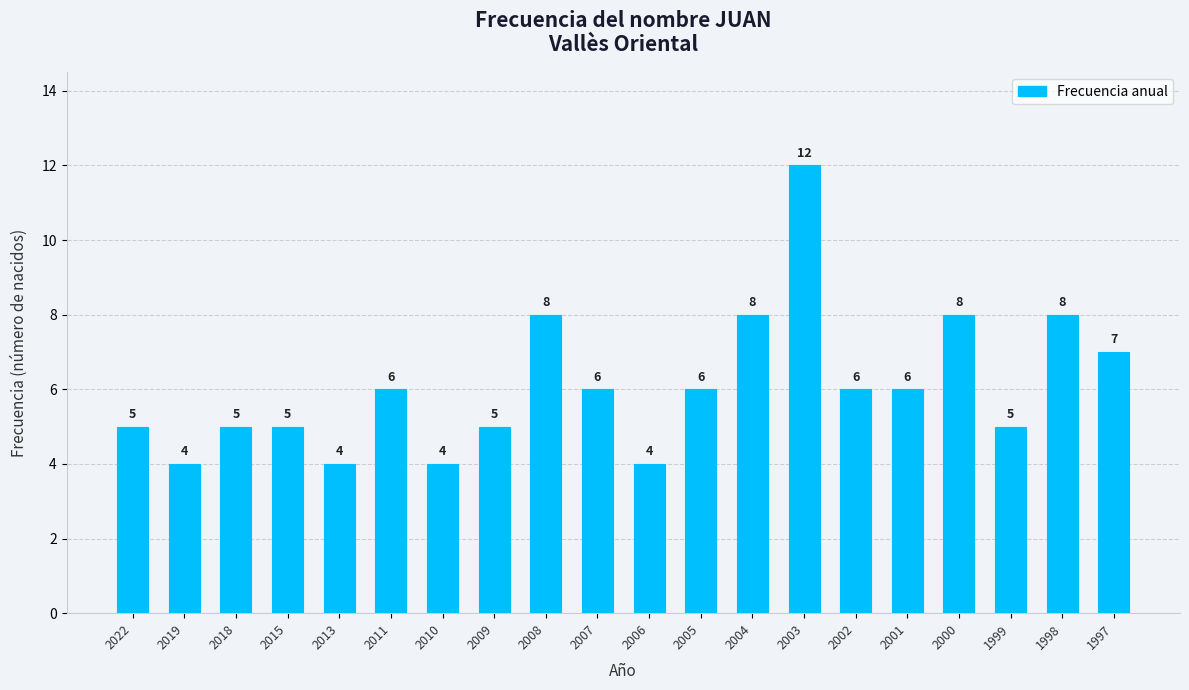

What is the minimum value shown in the chart?

4